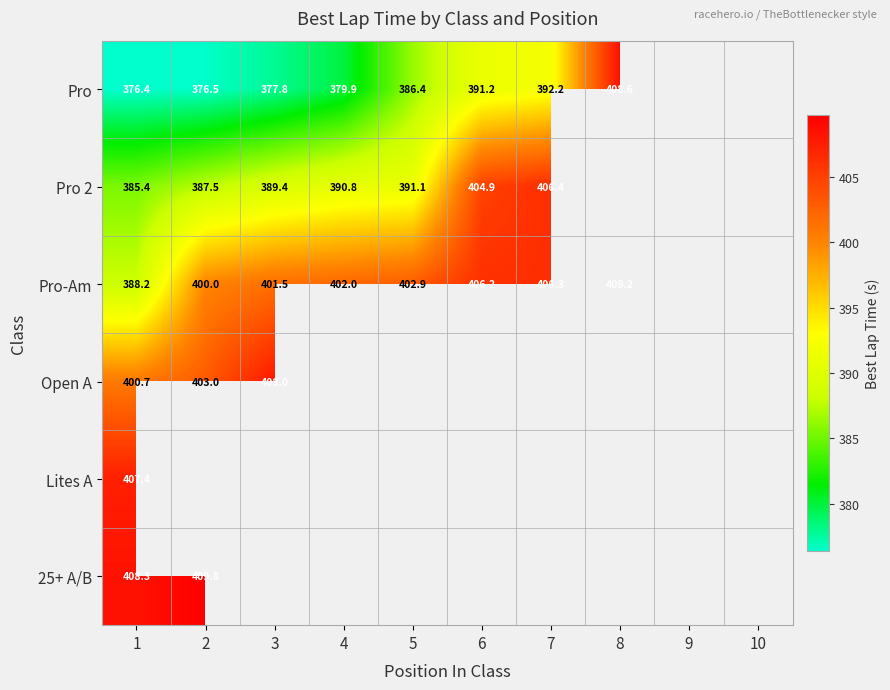

Which category has the lowest value across all series?

1